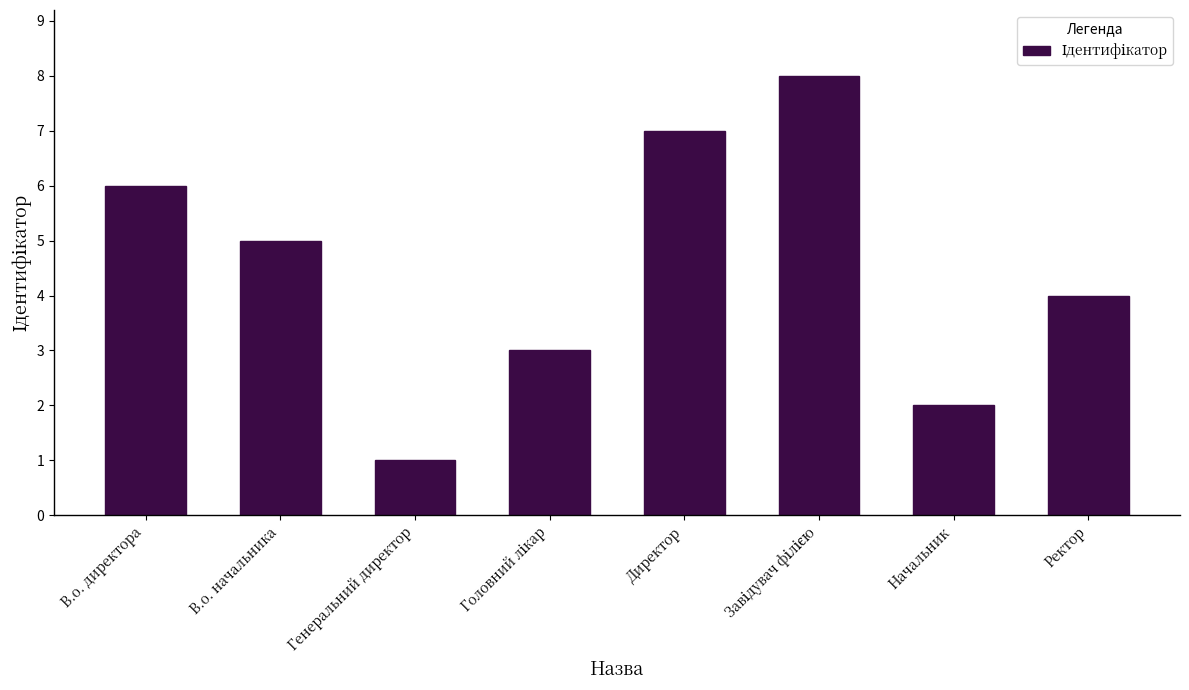

At which category does the chart reach its minimum across all series?

Генеральний директор